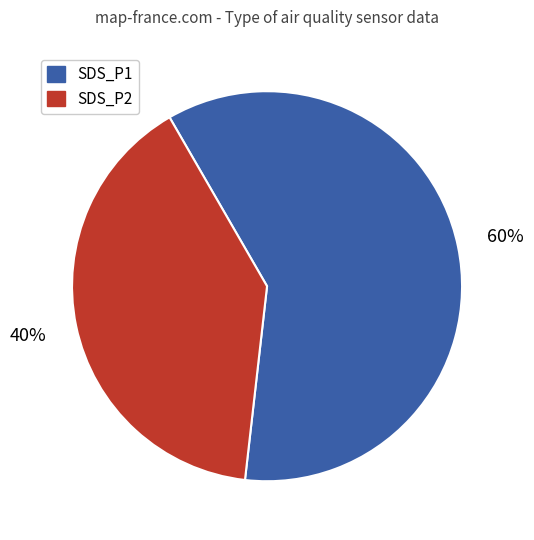

Rank the categories by value from lowest to highest.

SDS_P2, SDS_P1